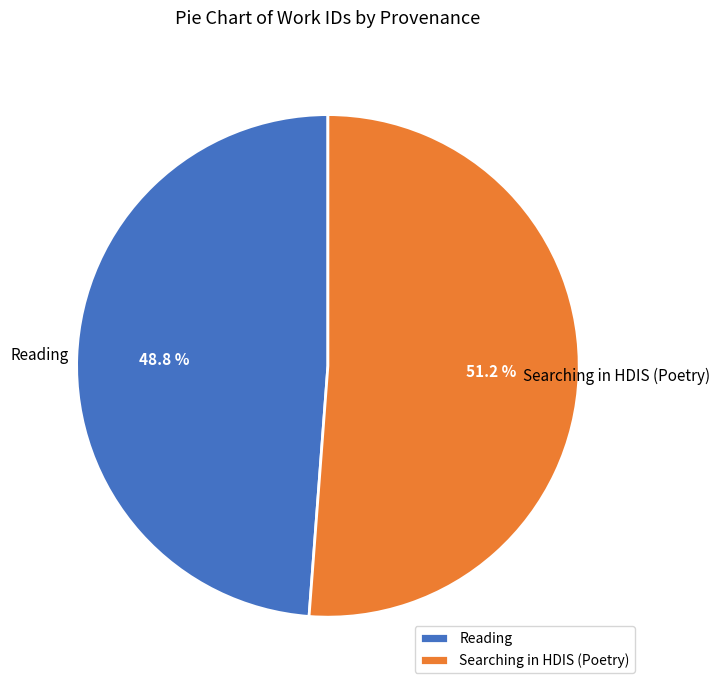

What portion of the pie excludes Reading?

51.2%